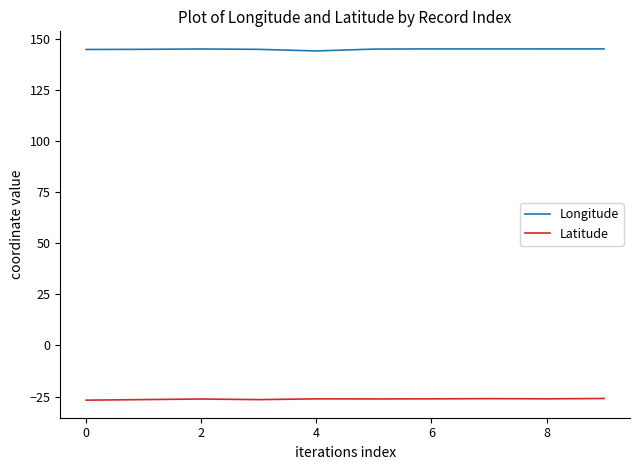

True or false: Longitude and Latitude intersect in this chart.

False